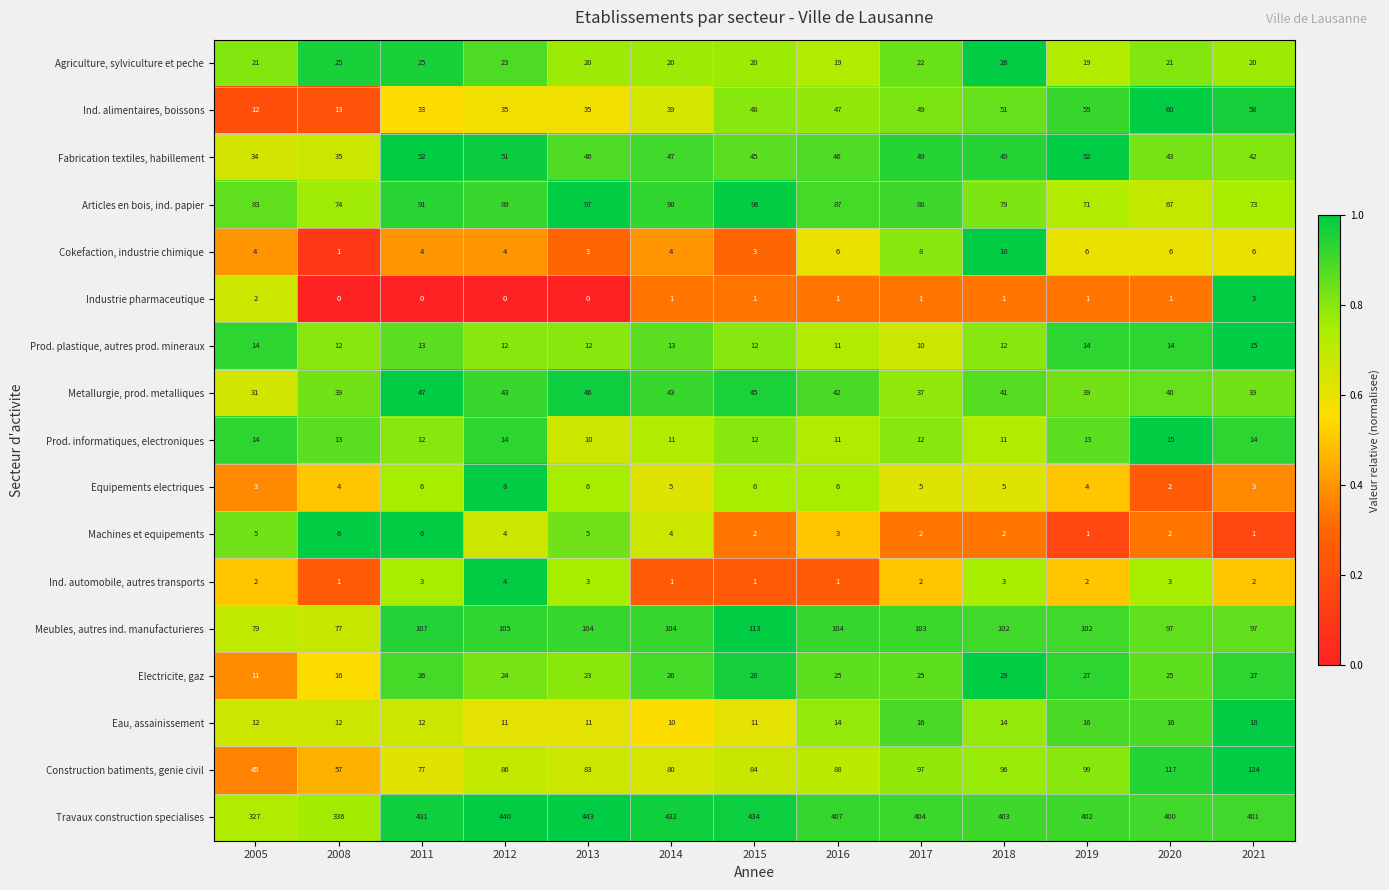

At how many categories does at least one series exceed 396?

11